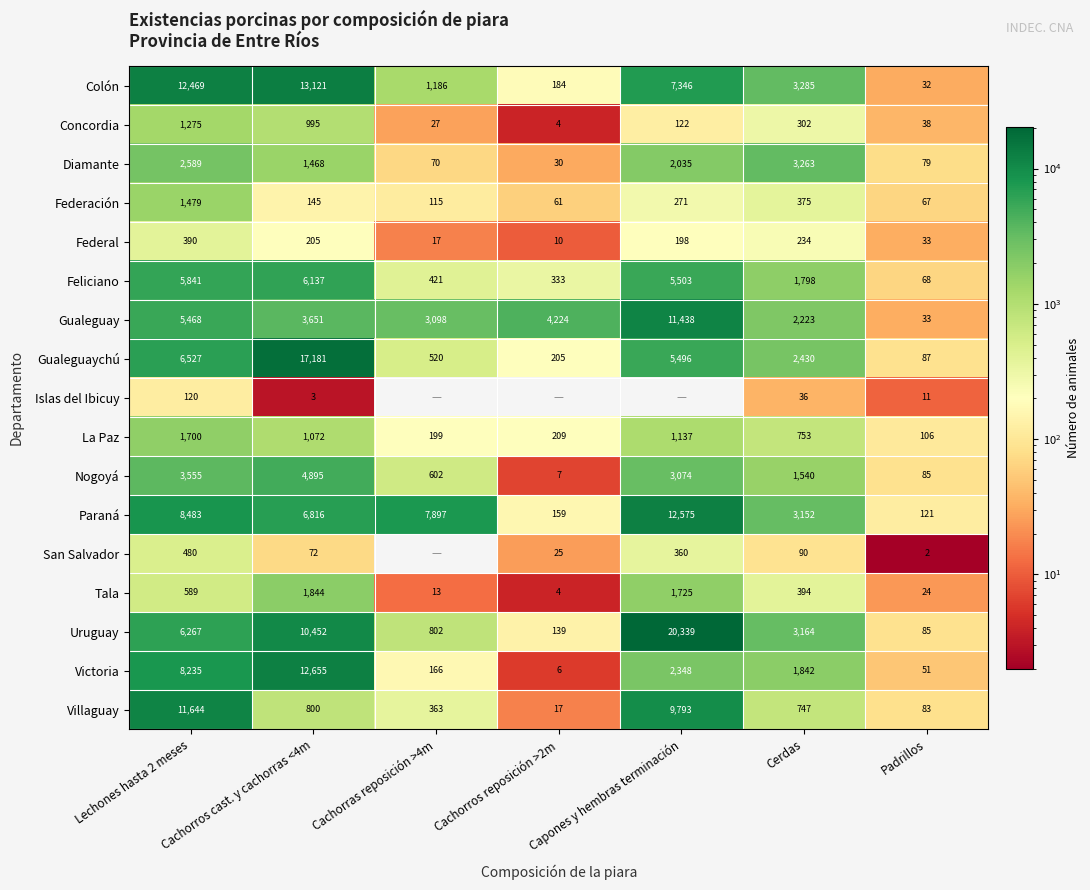

Where does the Federación series first go above 145?

Lechones hasta 2 meses